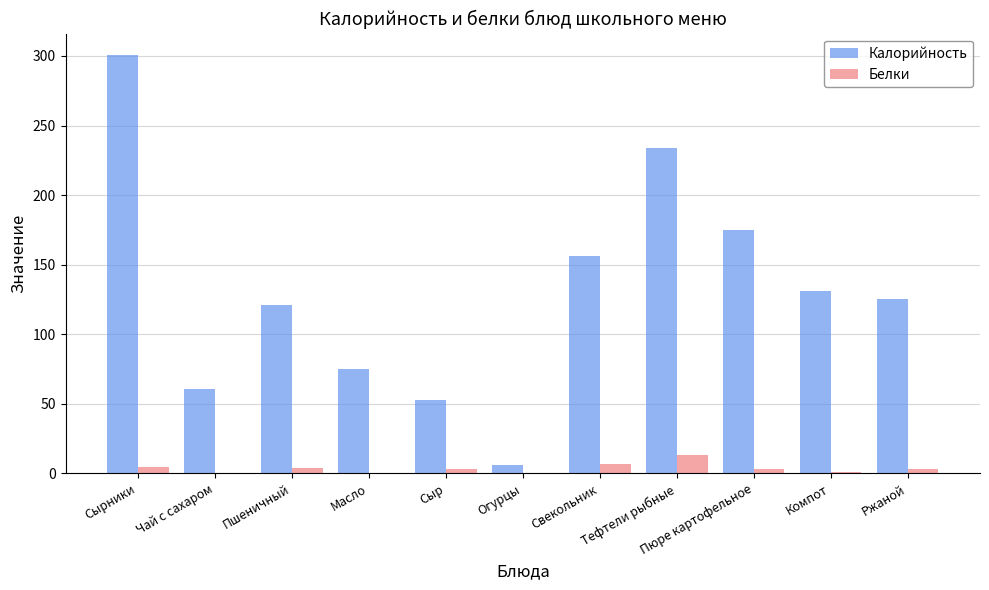

What is the approximate value of Белки at Пюре картофельное?

3.0